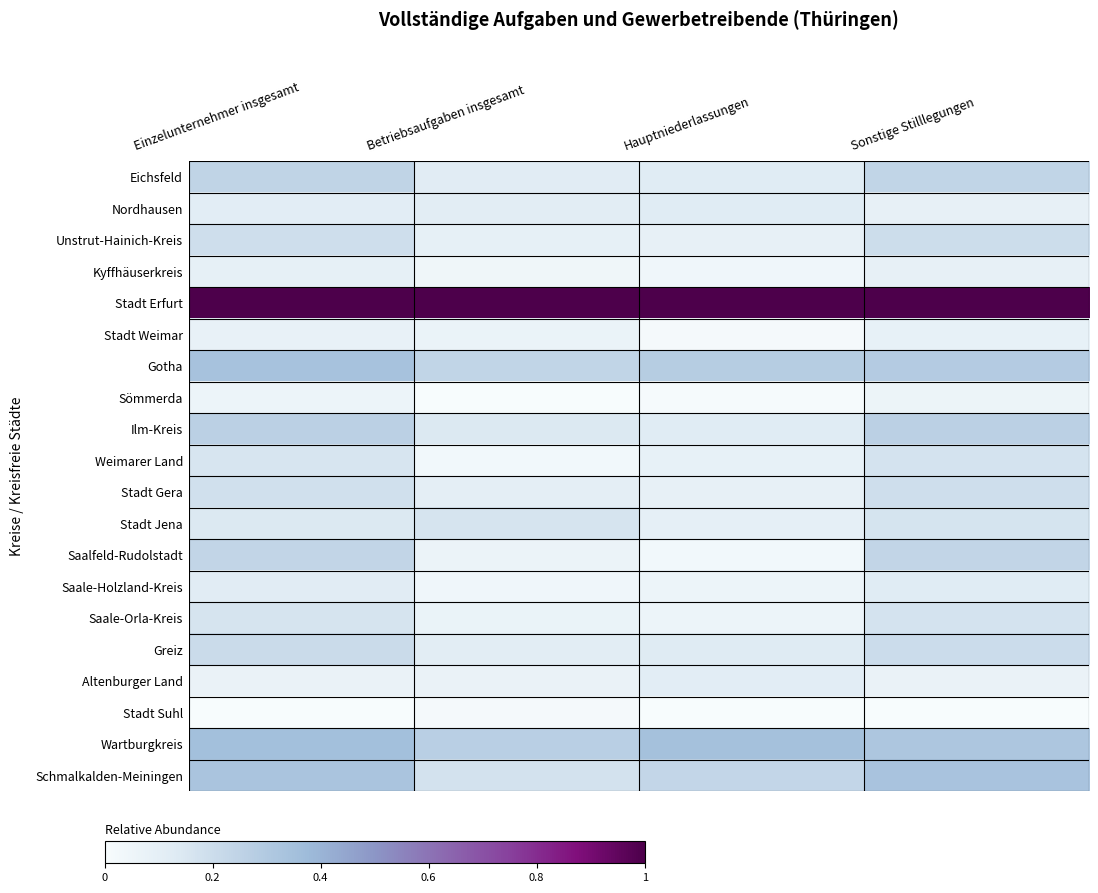

Which has a higher value, Sonstige Stilllegungen or Hauptniederlassungen?

Sonstige Stilllegungen